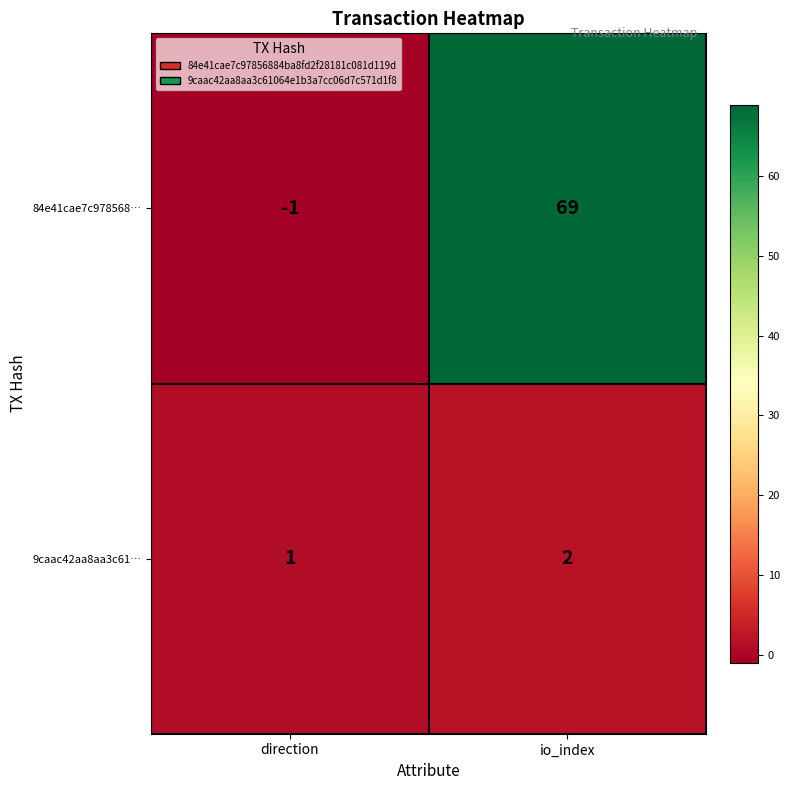

List the series in order of their overall mean, lowest first.

9caac42aa8aa3c61…, 84e41cae7c978568…